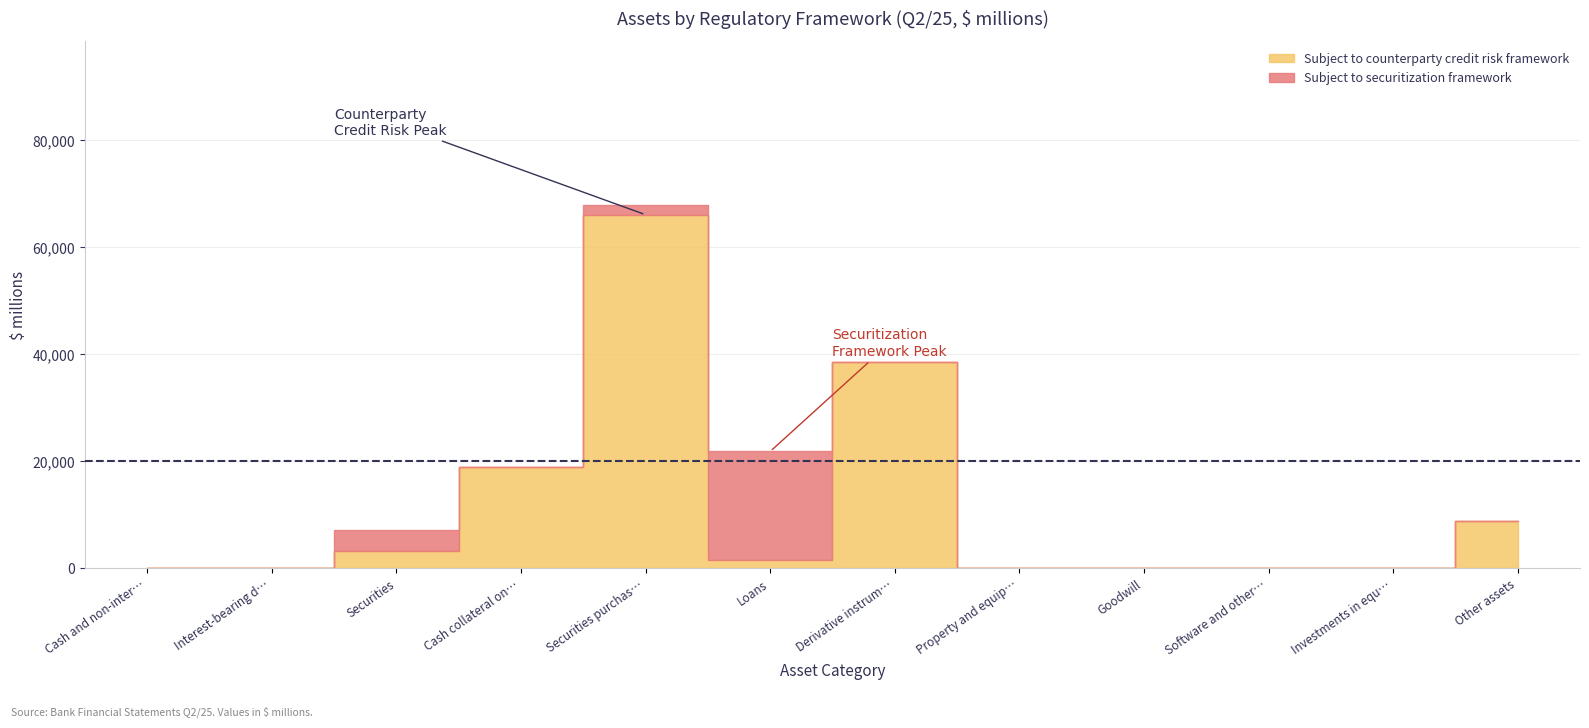

Rank the series by their maximum value, from lowest to highest.

Subject to securitization framework, Subject to counterparty credit risk framework